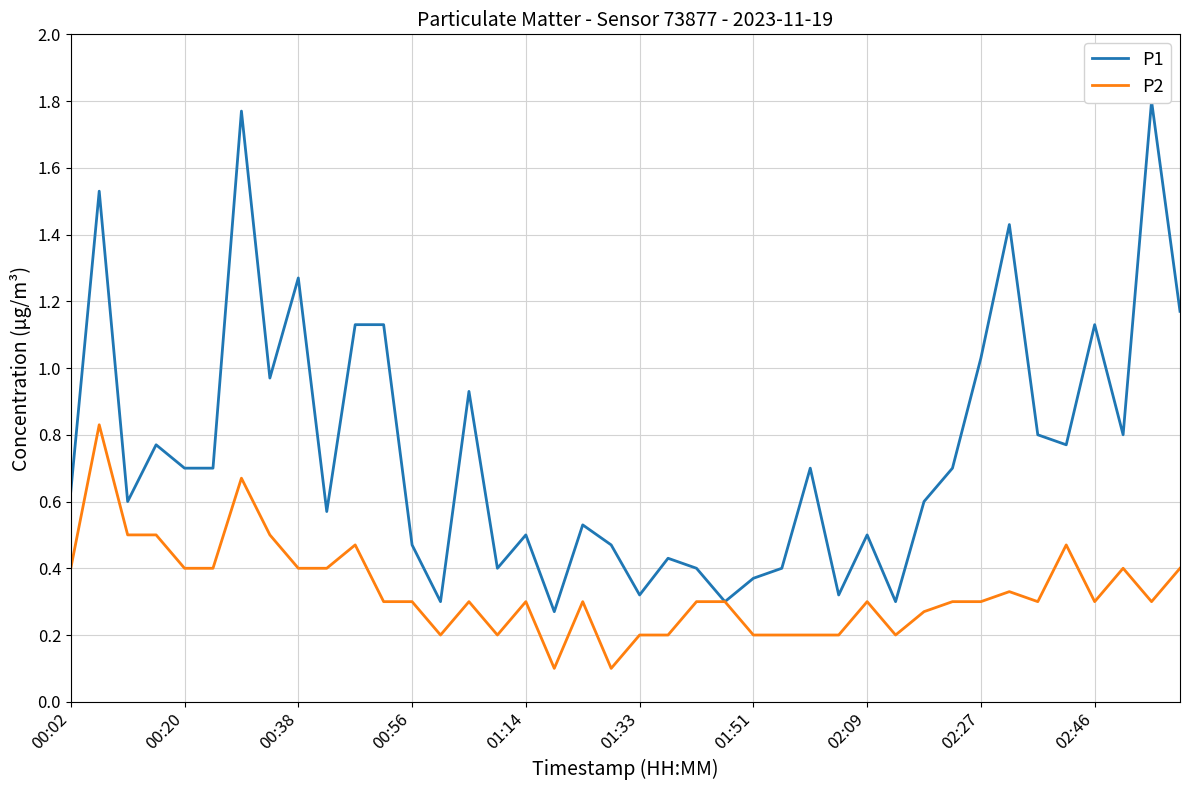

What is the average value of the P2 series?

0.3